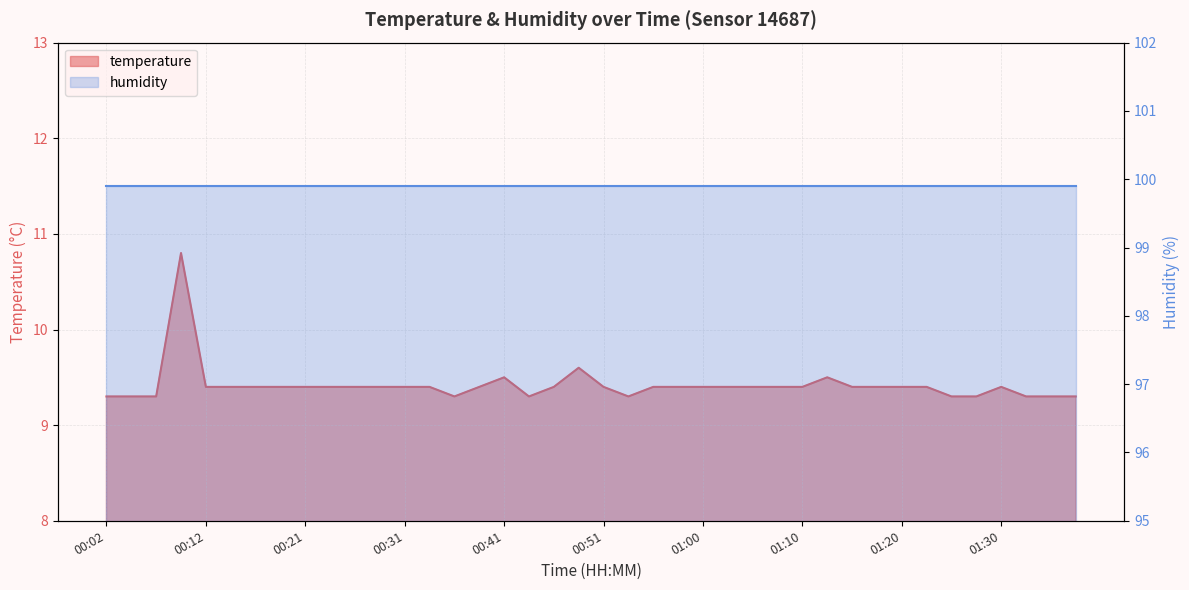

What position from the right is 01:00?

16